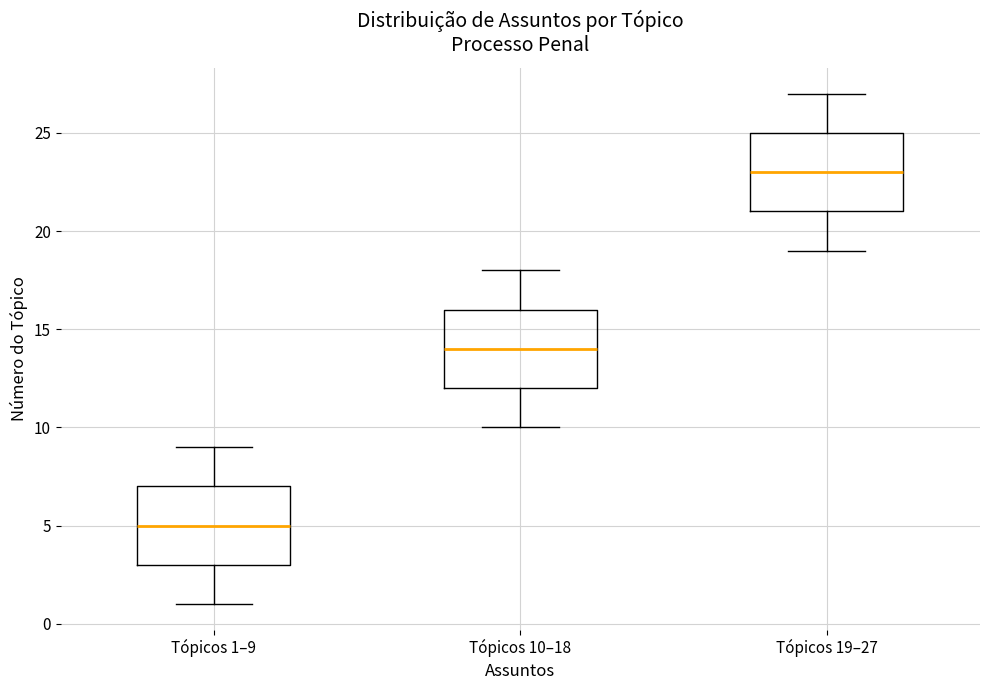

Which box's median line is the highest?

Tópicos 19–27